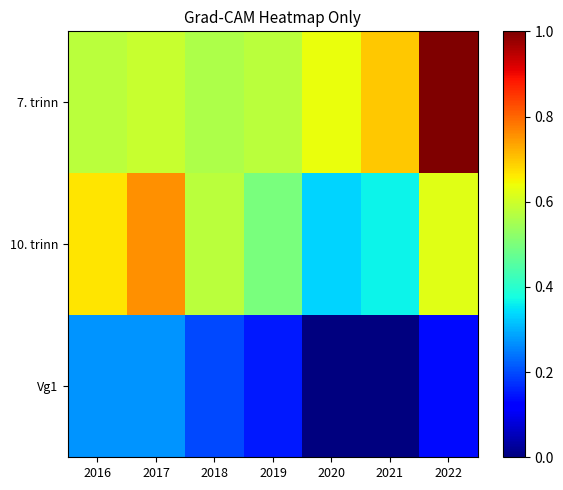

Rank the series at 2018 from lowest to highest value.

Vg1, 7. trinn, 10. trinn